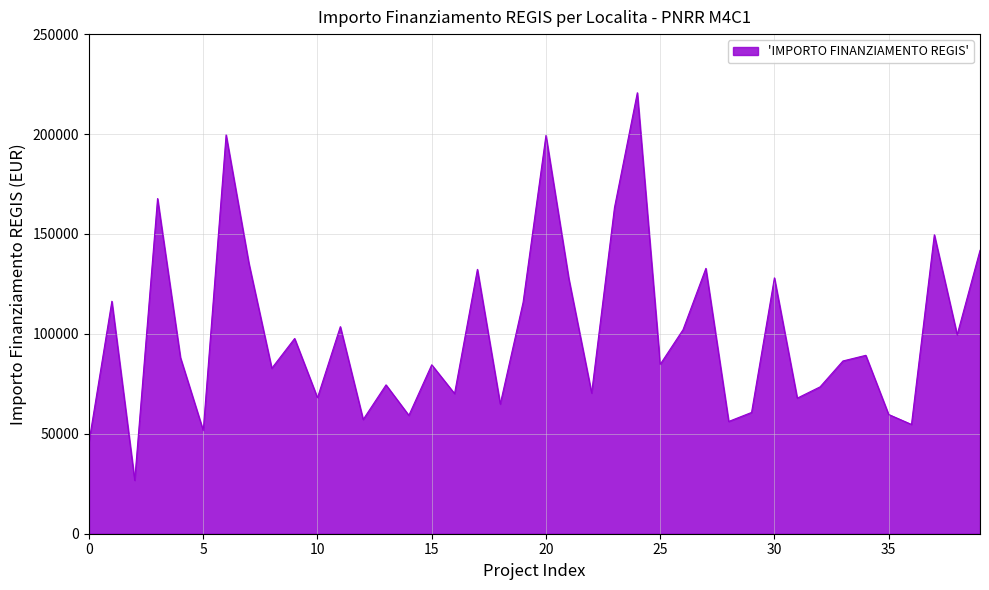

How many lines are shown in the chart?

1